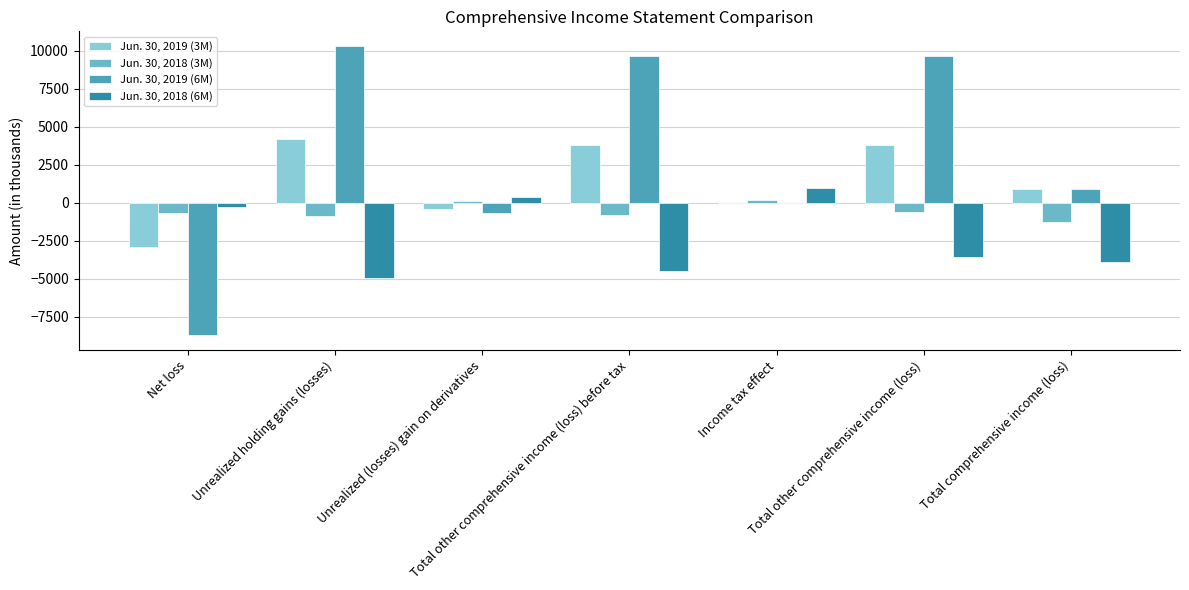

Between Unrealized (losses) gain on derivatives and Total other comprehensive income (loss), which series saw the biggest shift?

Jun. 30, 2019 (6M)